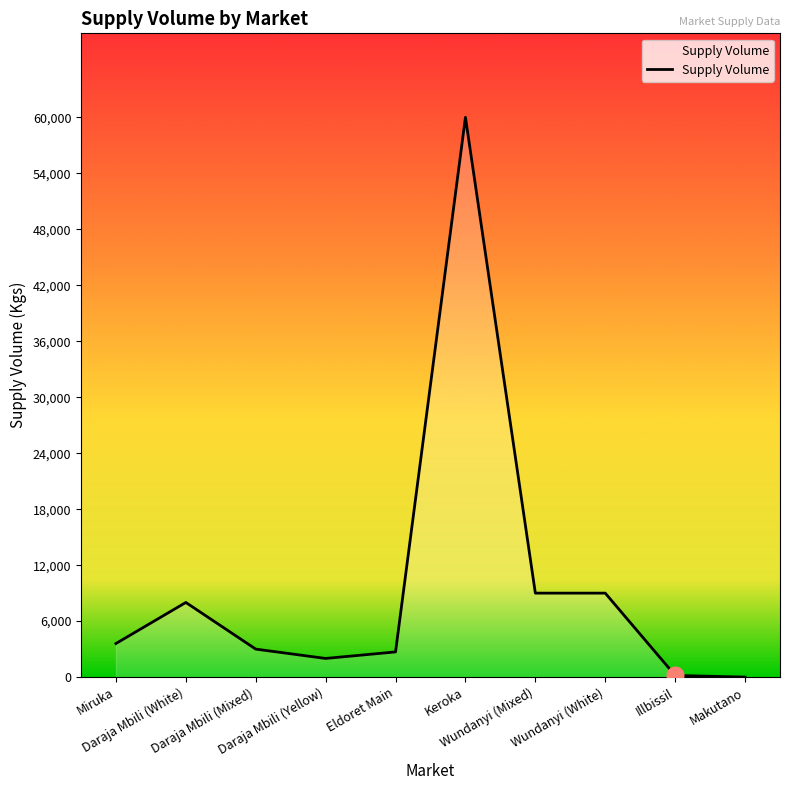

What is the greatest value displayed?

60000